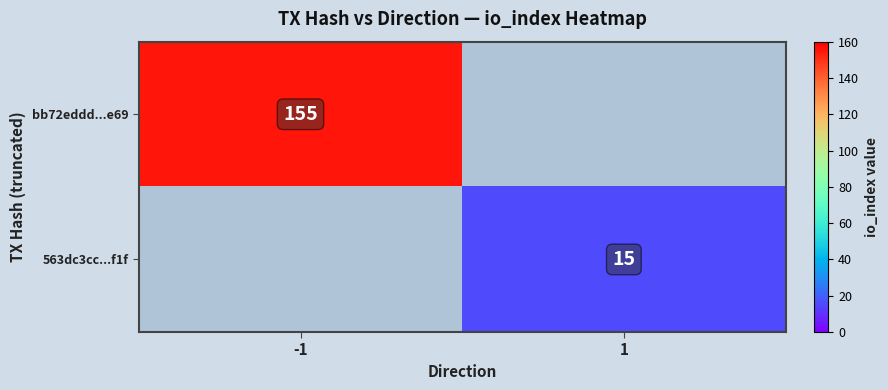

Is the value of 563dc3cc...f1f at 1 greater than the value of bb72eddd...e69 at -1?

No